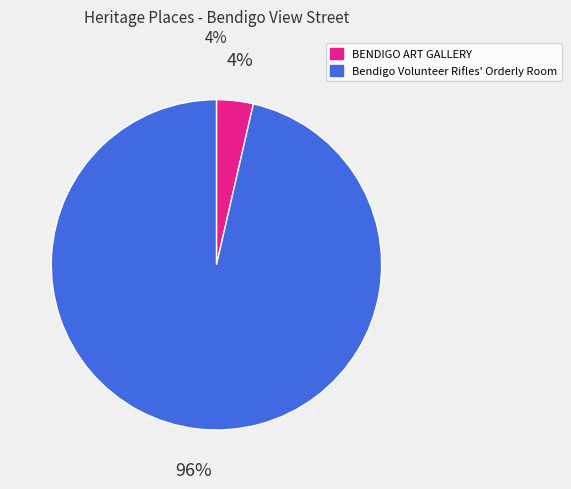

Combined, do Bendigo Volunteer Rifles' Orderly Room and BENDIGO ART GALLERY account for over 50%?

Yes